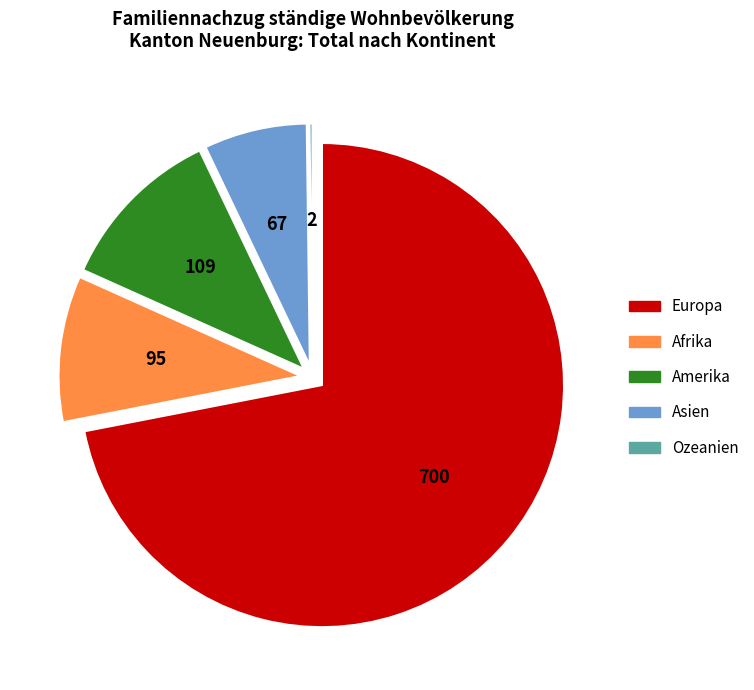

Is it true that Europa is 72% of the pie?

True